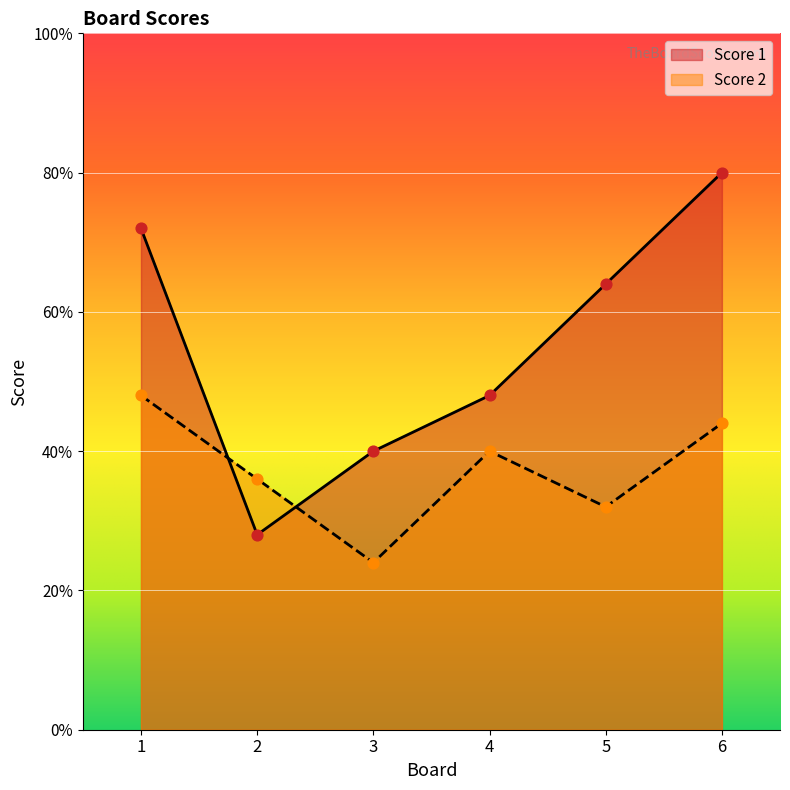

Which series contains the highest Y value?

Score 1